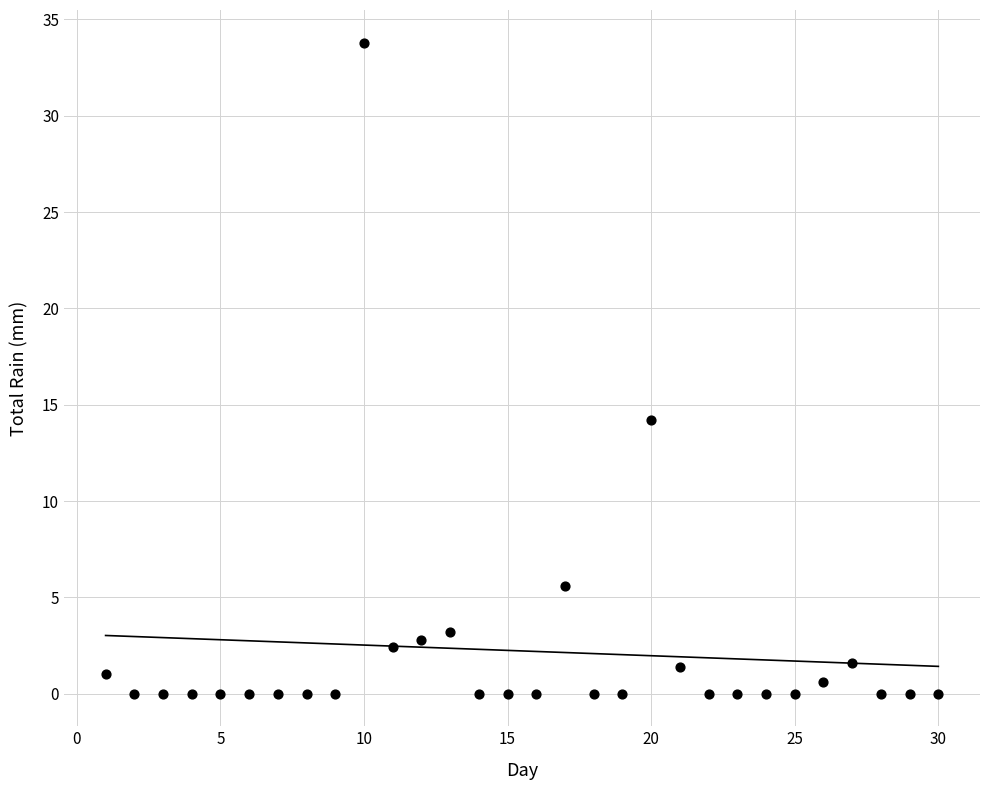

What is the range of X values (max minus min)?

29.0